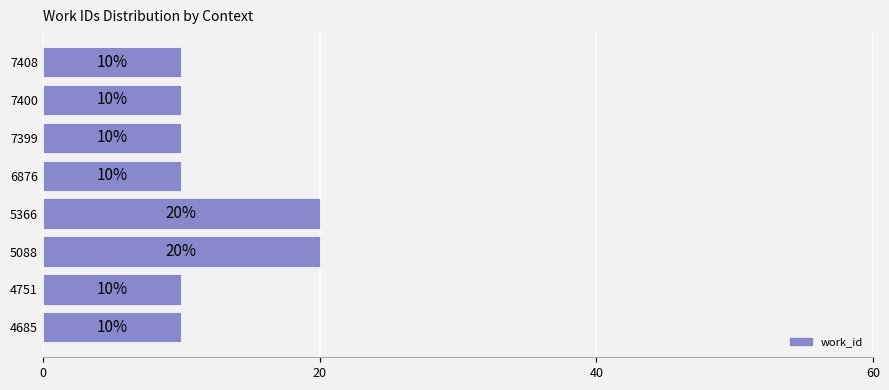

What is the maximum value shown in the chart?

20